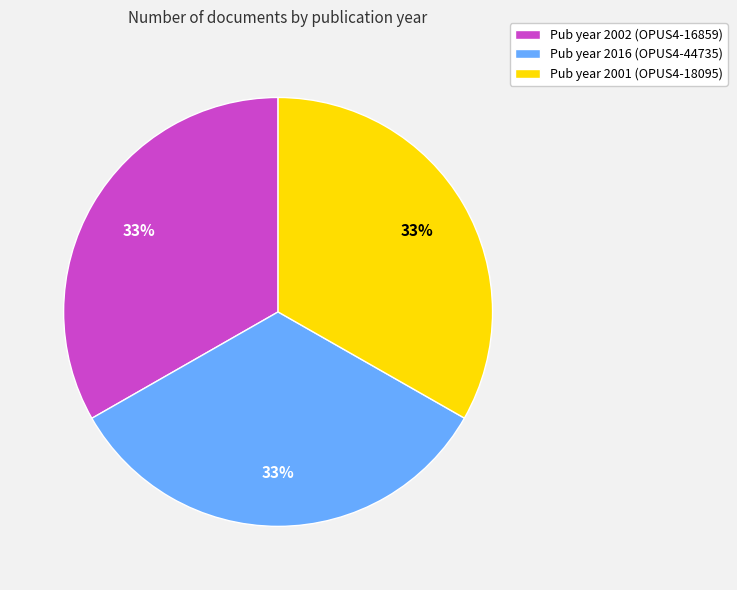

Combined, do Pub year 2002 (OPUS4-16859) and Pub year 2016 (OPUS4-44735) account for over 50%?

Yes